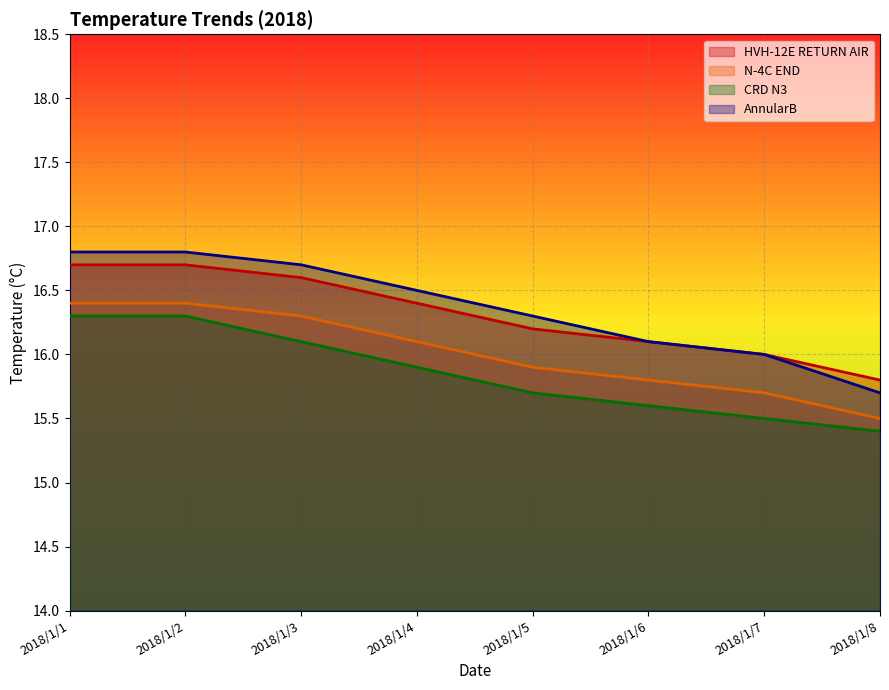

Which category has the highest value across all series?

2018/1/1